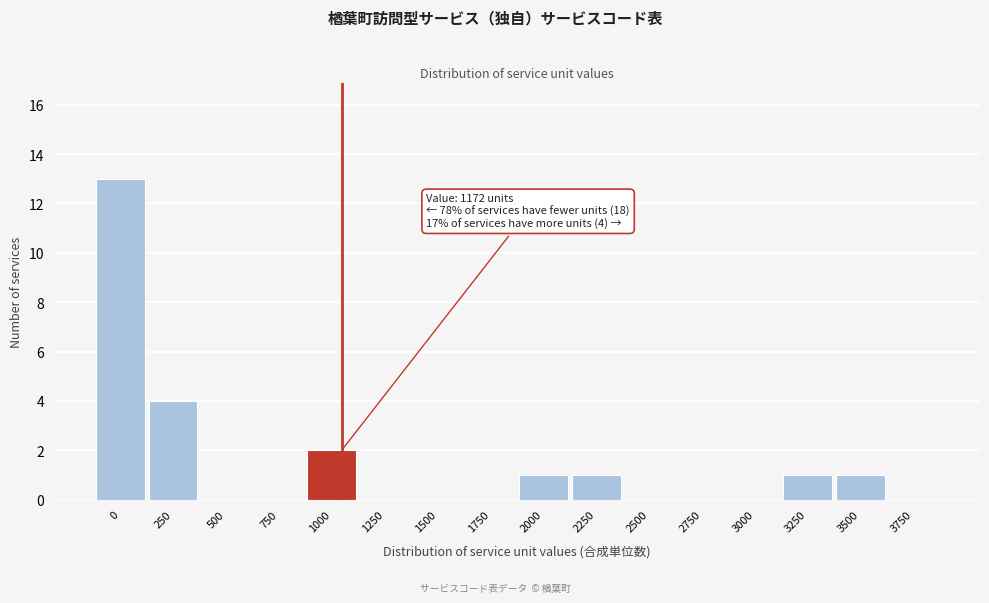

Reading right to left, list all the values displayed in this chart.

3750=0	3500=1	3250=1	3000=0	2750=0	2500=0	2250=1	2000=1	1750=0	1500=0	1250=0	1000=2	750=0	500=0	250=4	0=13